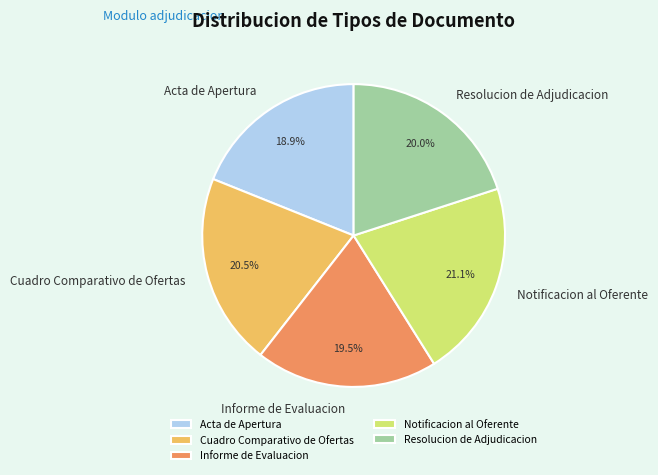

Does Acta de Apertura account for over 50% of the chart?

No